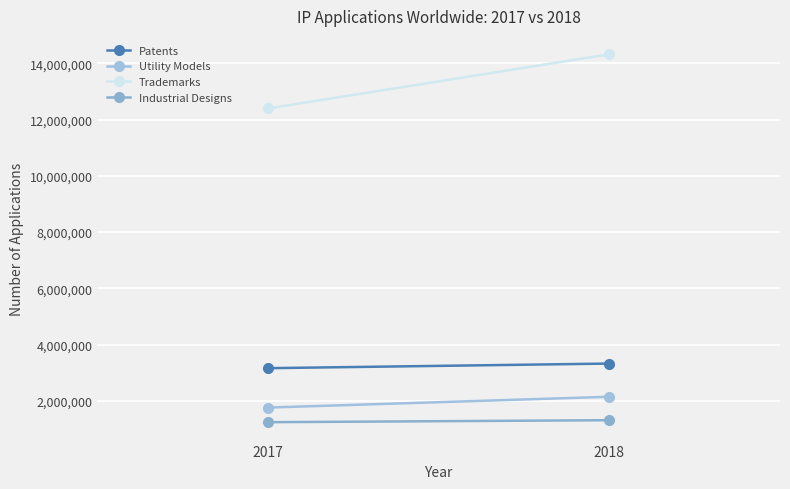

What is the smallest value displayed?

1242100